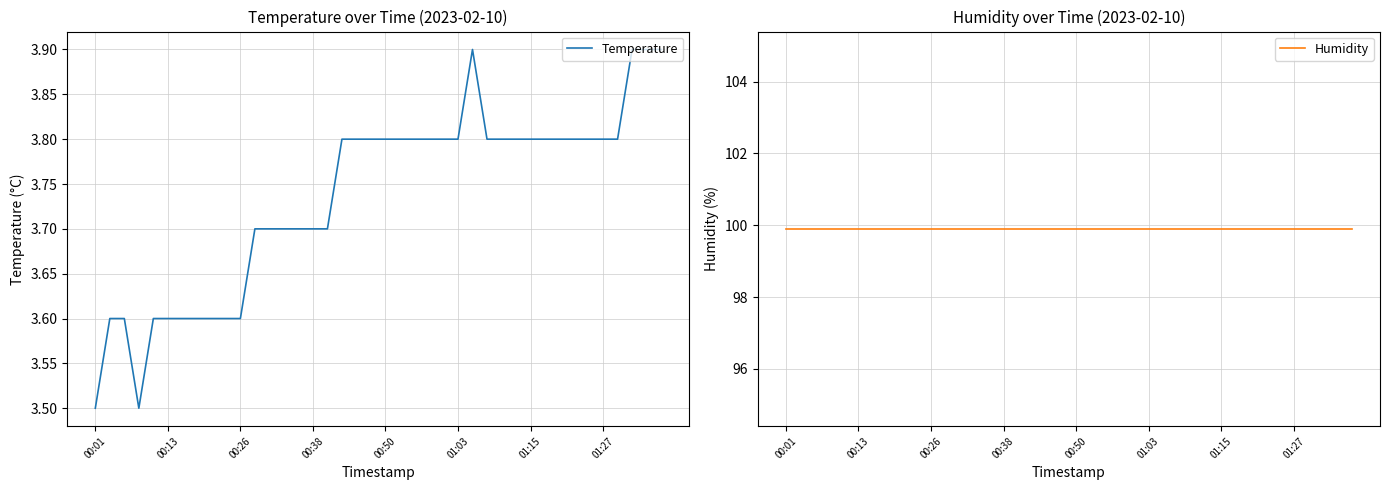

Rank the series by their maximum value, from highest to lowest.

Humidity, Temperature